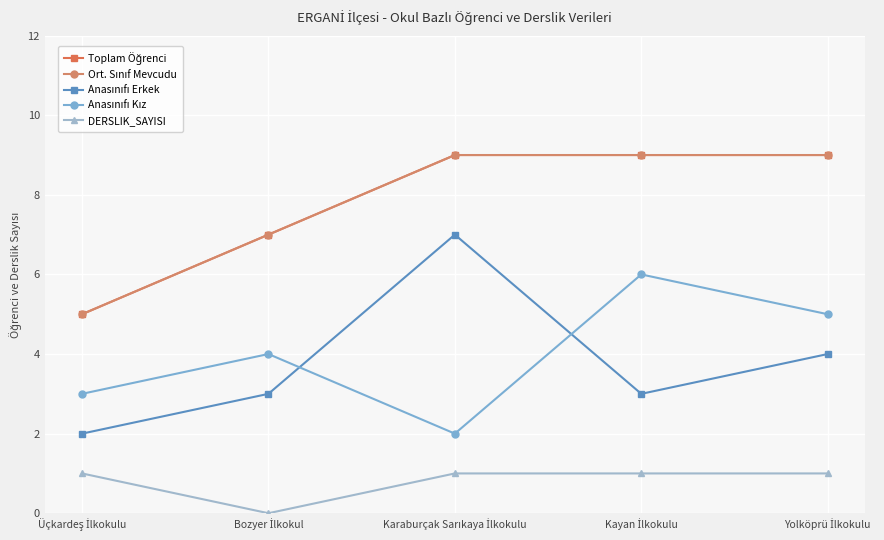

Reading left to right, what are all the values shown in this chart?

Toplam Öğrenci: Üçkardeş İlkokulu=5	Bozyer İlkokul=7	Karaburçak Sarıkaya İlkokulu=9	Kayan İlkokulu=9	Yolköprü İlkokulu=9
Ort. Sınıf Mevcudu: Üçkardeş İlkokulu=5	Bozyer İlkokul=7	Karaburçak Sarıkaya İlkokulu=9	Kayan İlkokulu=9	Yolköprü İlkokulu=9
Anasınıfı Erkek: Üçkardeş İlkokulu=2	Bozyer İlkokul=3	Karaburçak Sarıkaya İlkokulu=7	Kayan İlkokulu=3	Yolköprü İlkokulu=4
Anasınıfı Kız: Üçkardeş İlkokulu=3	Bozyer İlkokul=4	Karaburçak Sarıkaya İlkokulu=2	Kayan İlkokulu=6	Yolköprü İlkokulu=5
DERSLIK_SAYISI: Üçkardeş İlkokulu=1	Bozyer İlkokul=0	Karaburçak Sarıkaya İlkokulu=1	Kayan İlkokulu=1	Yolköprü İlkokulu=1